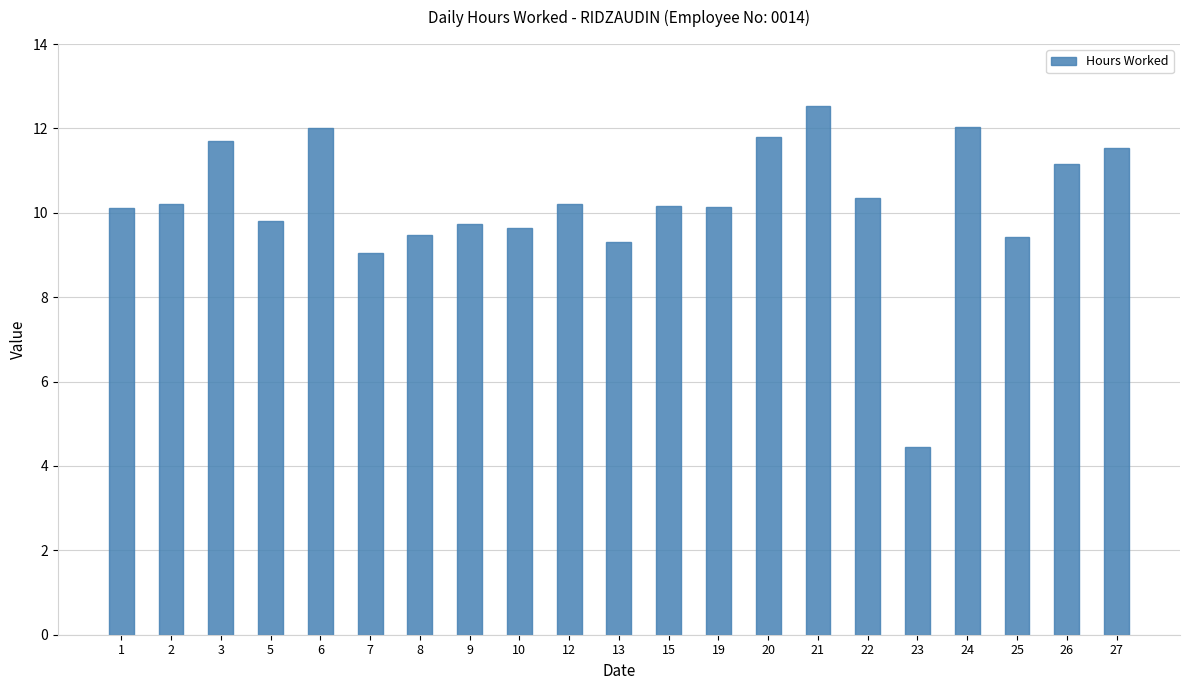

What is the average value?

10.2